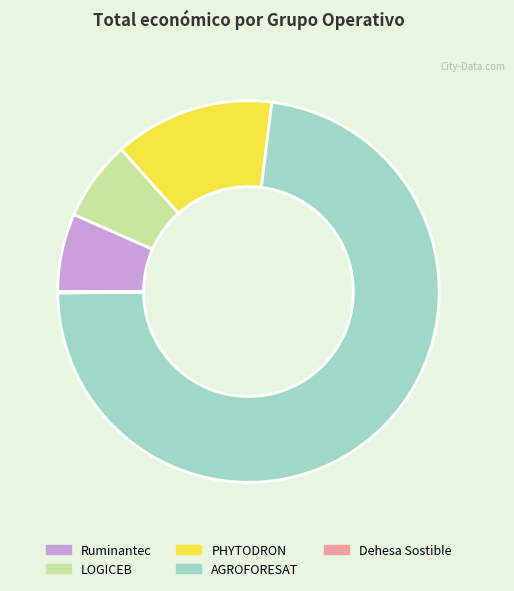

Does any single category account for the majority?

Yes